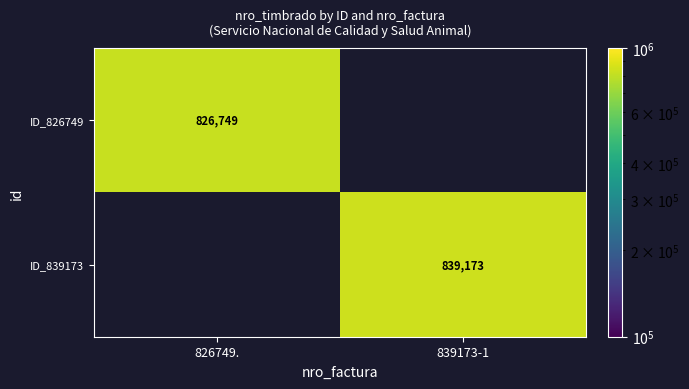

Rank the series at 826749. from highest to lowest value.

ID_826749, ID_839173